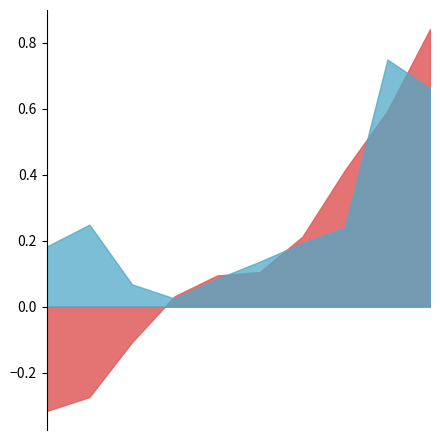

At which category is the sum across all series the highest?

pct05